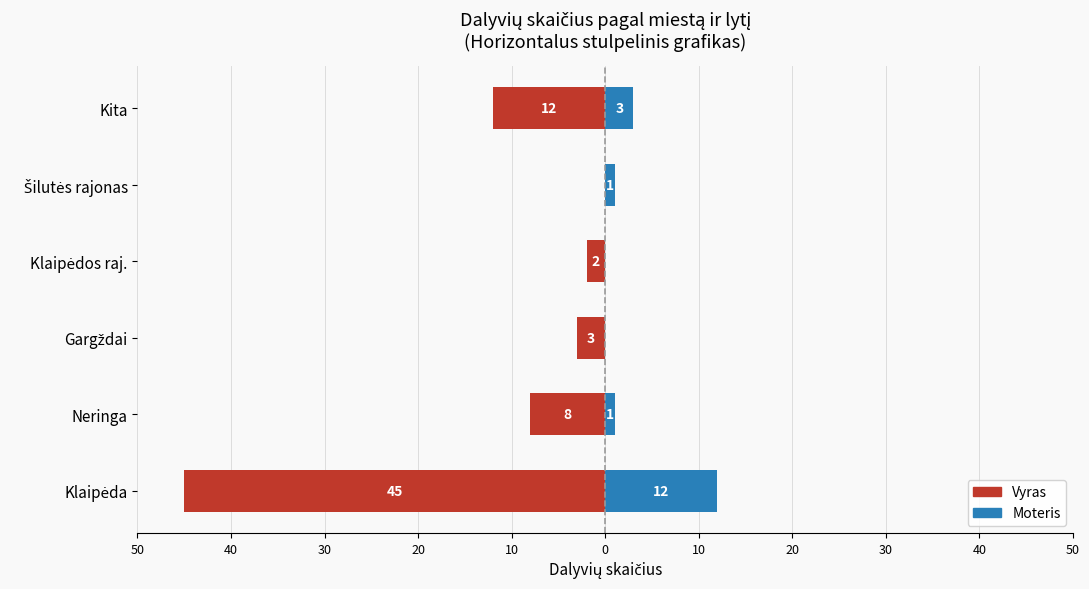

How many bars are there in total?

12